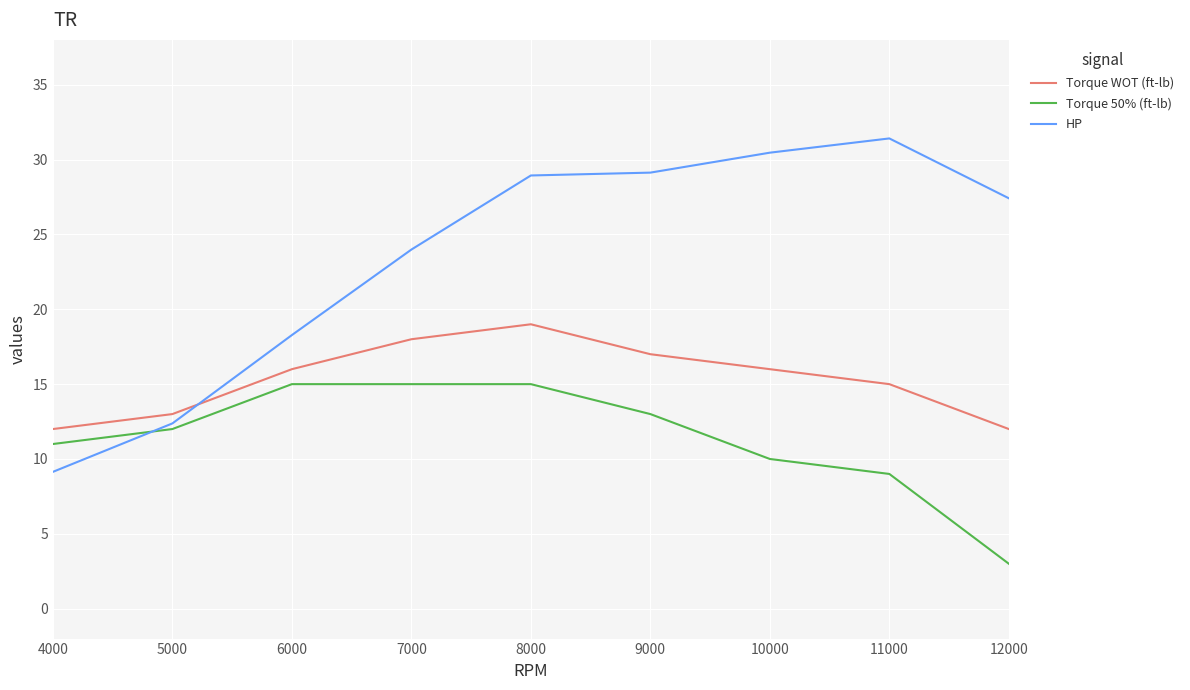

Reading left to right, list all the values displayed in this chart.

Torque WOT (ft-lb): 12.0	13.0	16.0	18.0	19.0	17.0	16.0	15.0	12.0
Torque 50% (ft-lb): 11.0	12.0	15.0	15.0	15.0	13.0	10.0	9.0	3.0
HP: 9.1	12.4	18.3	24.0	28.9	29.1	30.5	31.4	27.4